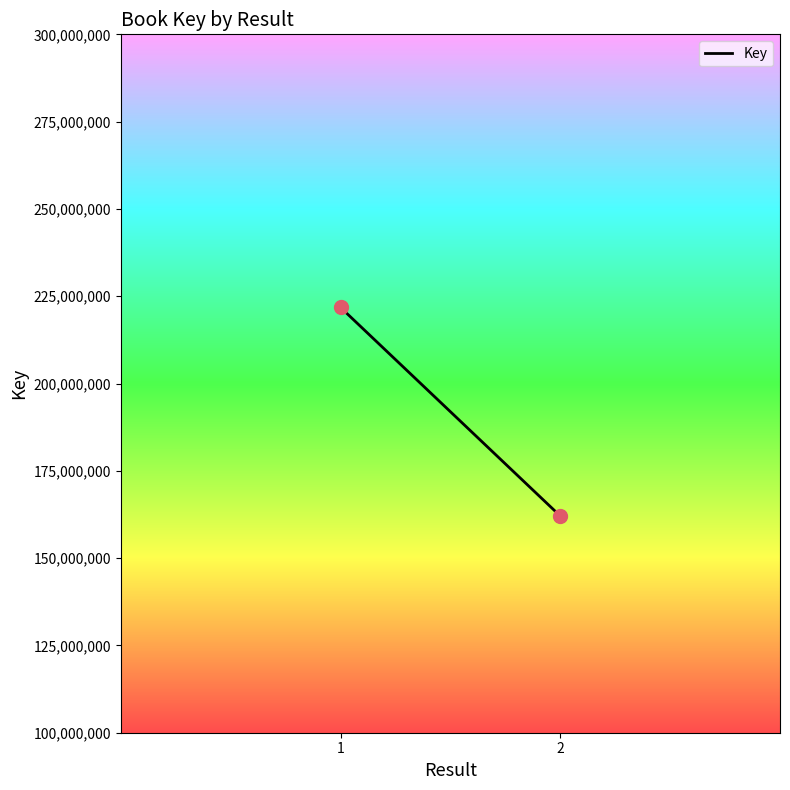

What is the range of Y values (max minus min)?

59736982